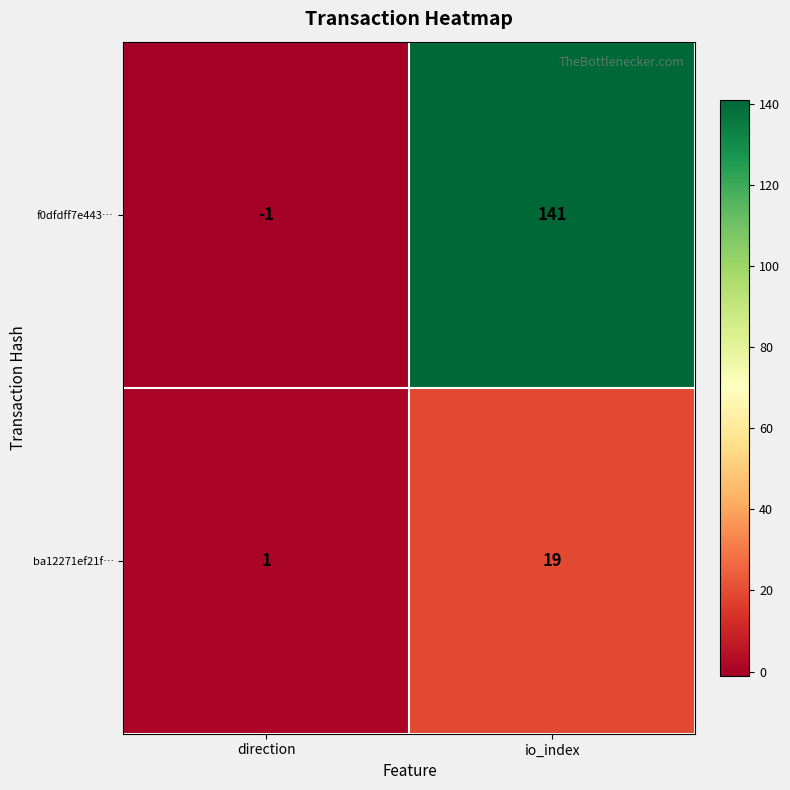

List the series in order of their overall mean, lowest first.

ba12271ef21f…, f0dfdff7e443…